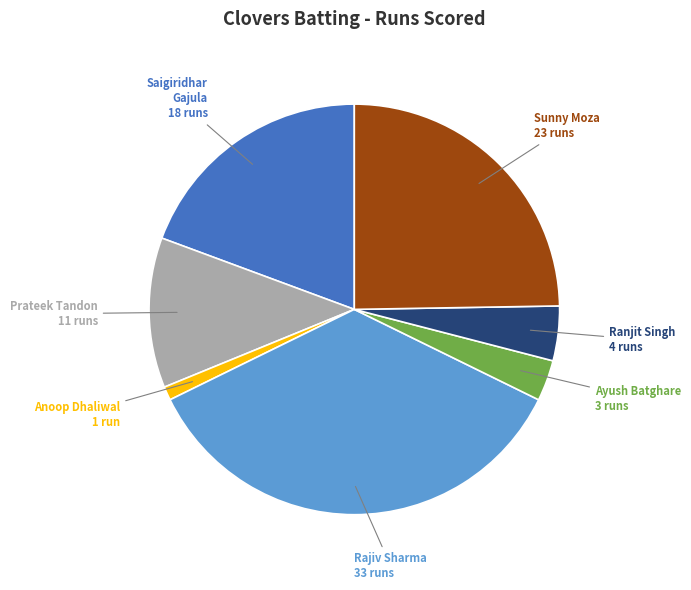

Does Anoop Dhaliwal 1 run account for over 50% of the chart?

No